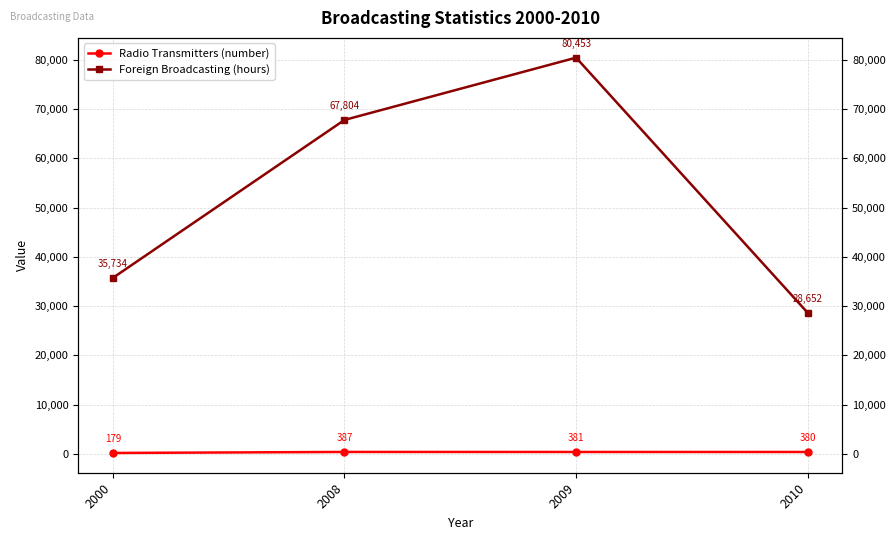

Is it true that Radio Transmitters (number) equals 319 at 2000?

False